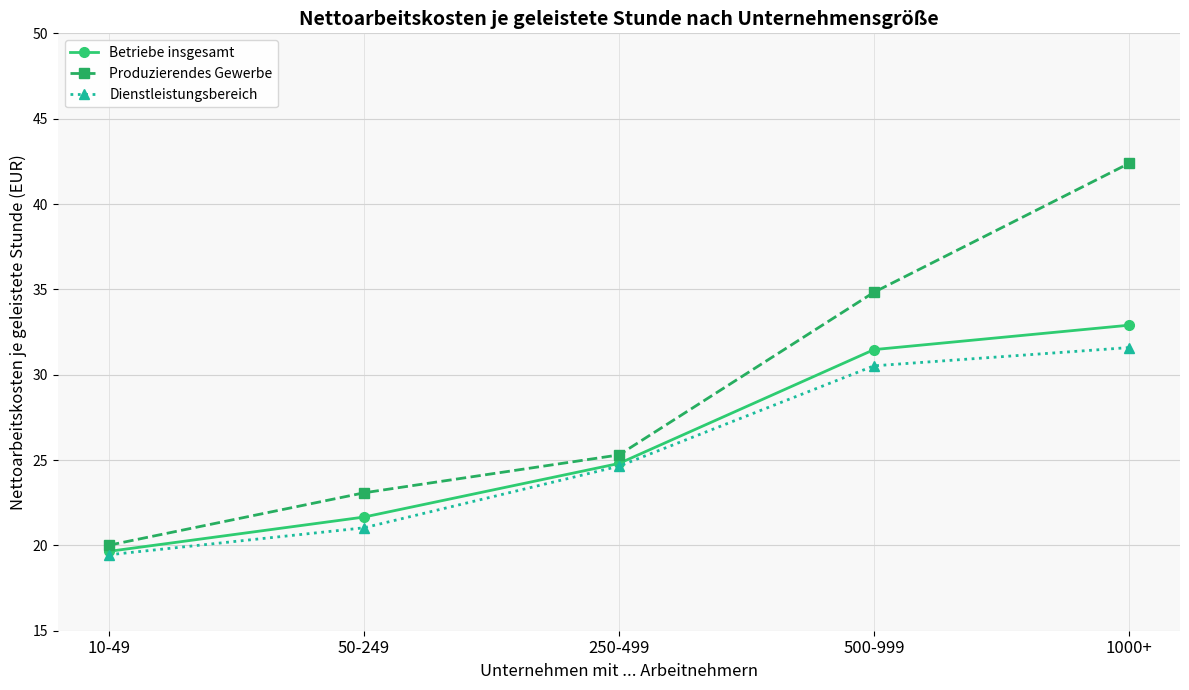

What position from the left is 50-249?

2